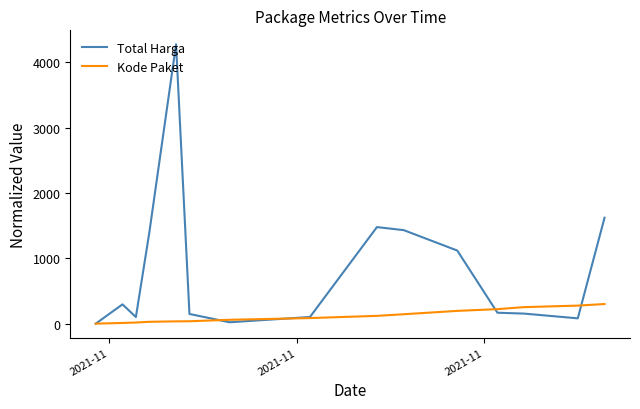

What is the sum of all Total Harga values?

12394.0